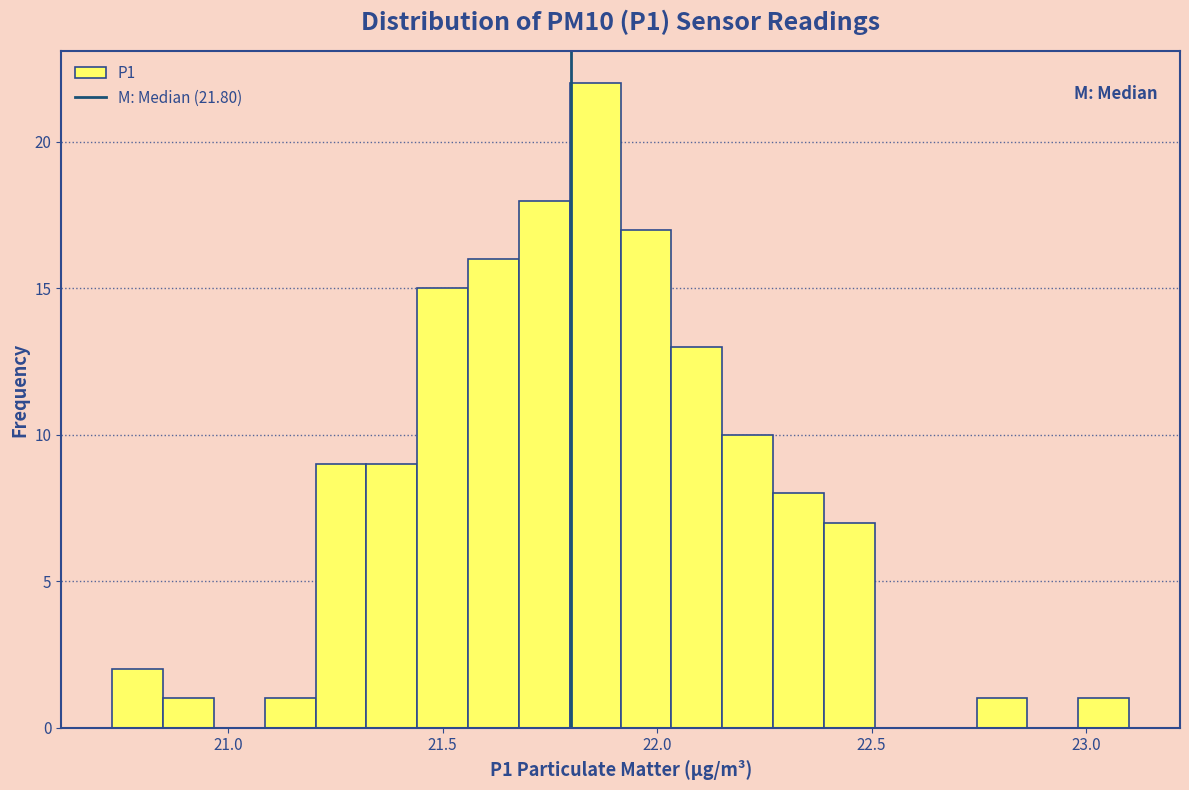

Around what value on the x-axis is the tallest bar? Give the approximate position of its centre, as read against the axis.

21.85